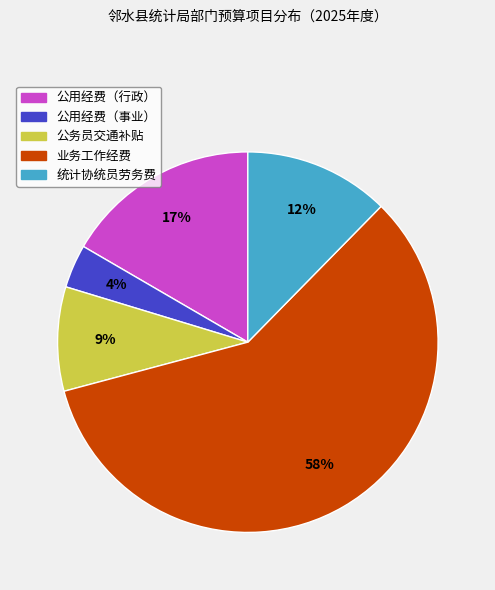

Is it true that 统计协统员劳务费 is 18% of the pie?

False